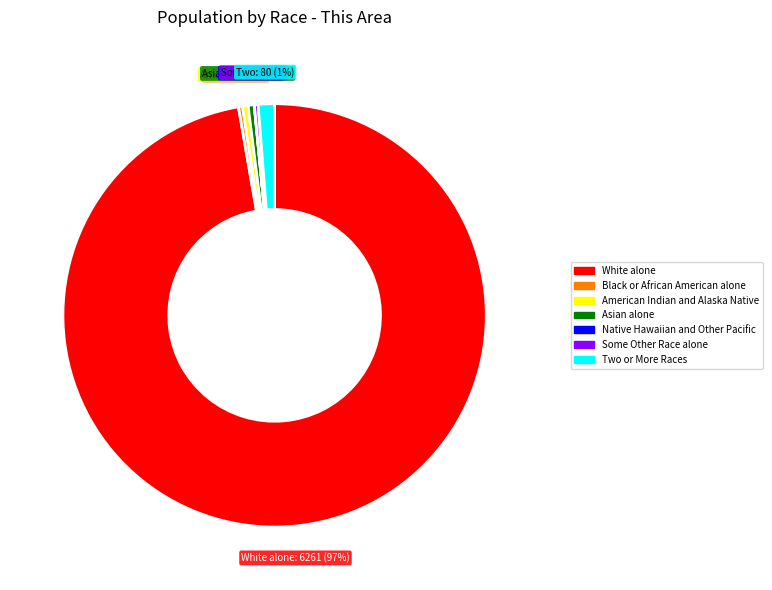

What is the ratio of the value at Black or African American alone to the value at Some Other Race alone?

1.1